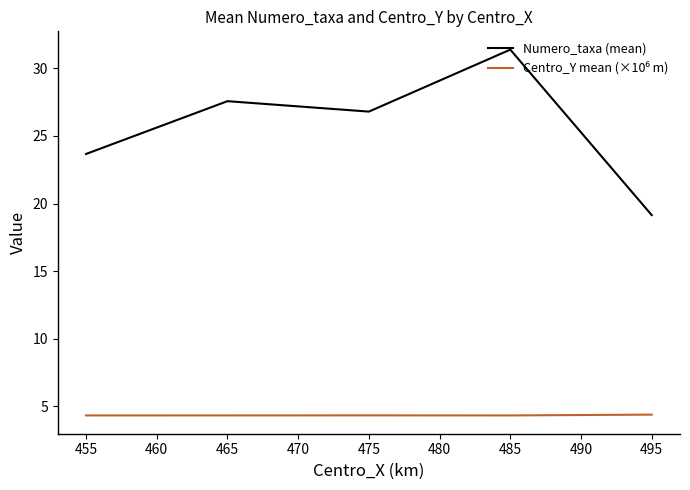

Is it true that Numero_taxa (mean) equals 40.0 at 465?

False